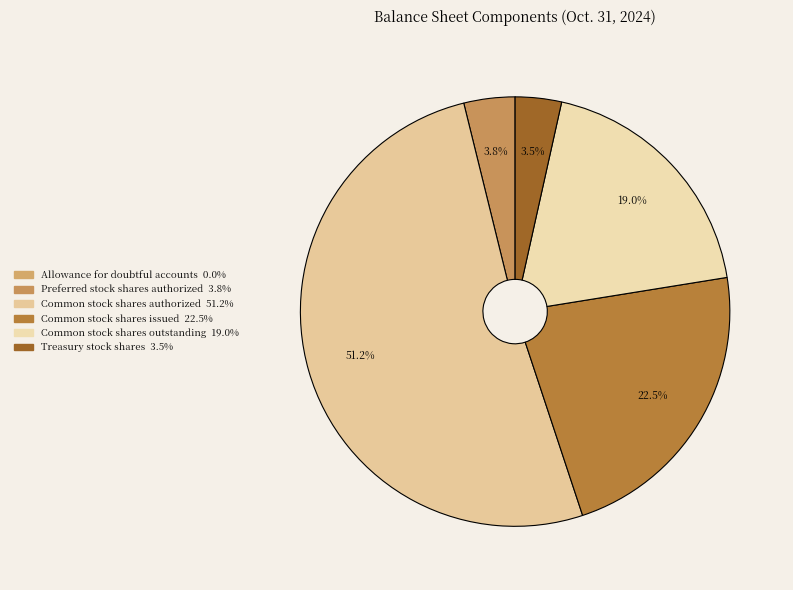

How many slices are in this pie chart?

6